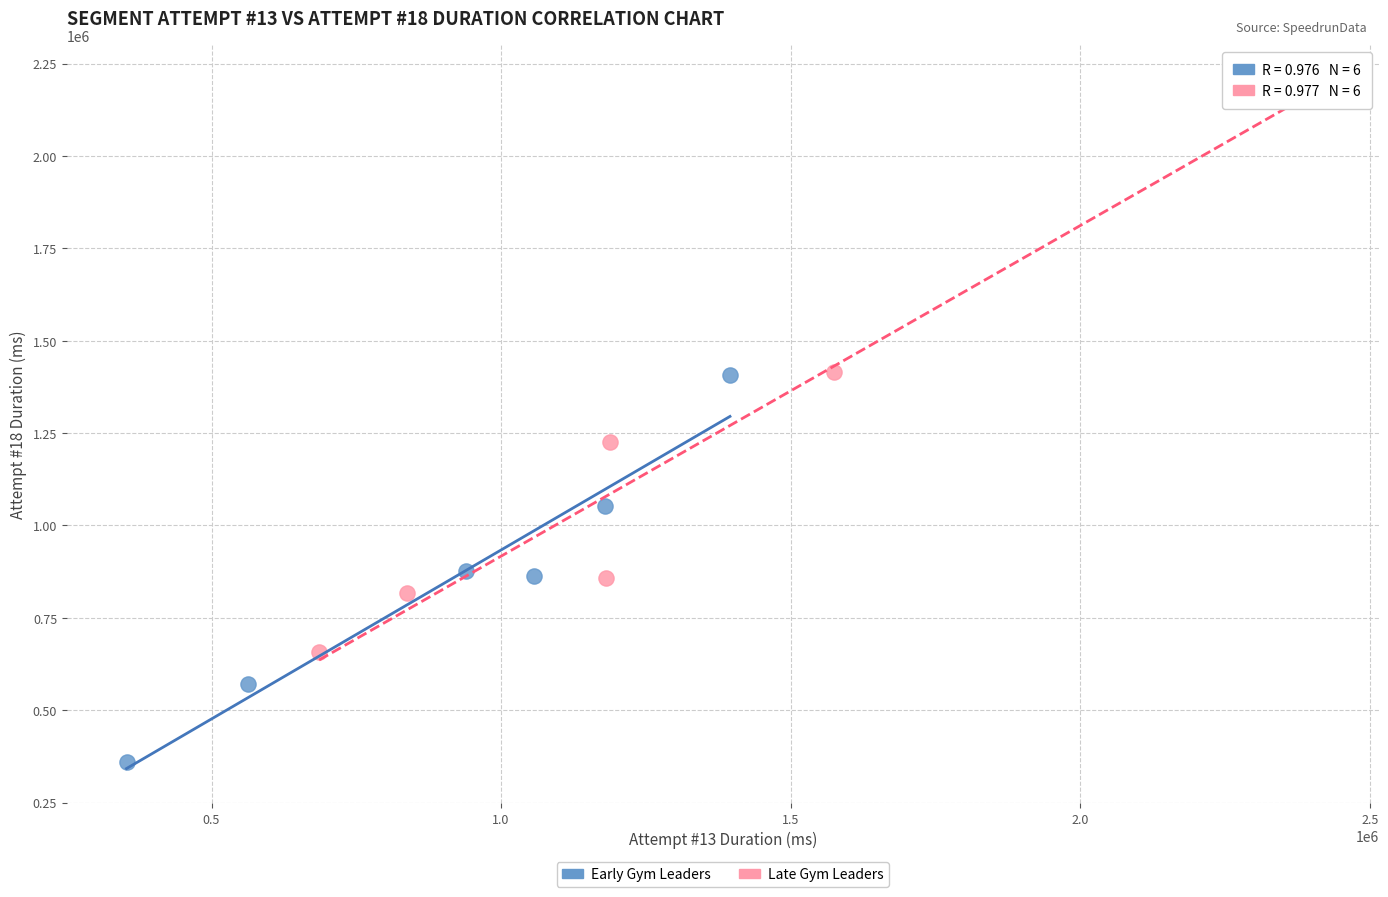

Which series has the largest Y range (max minus min)?

Late Gym Leaders